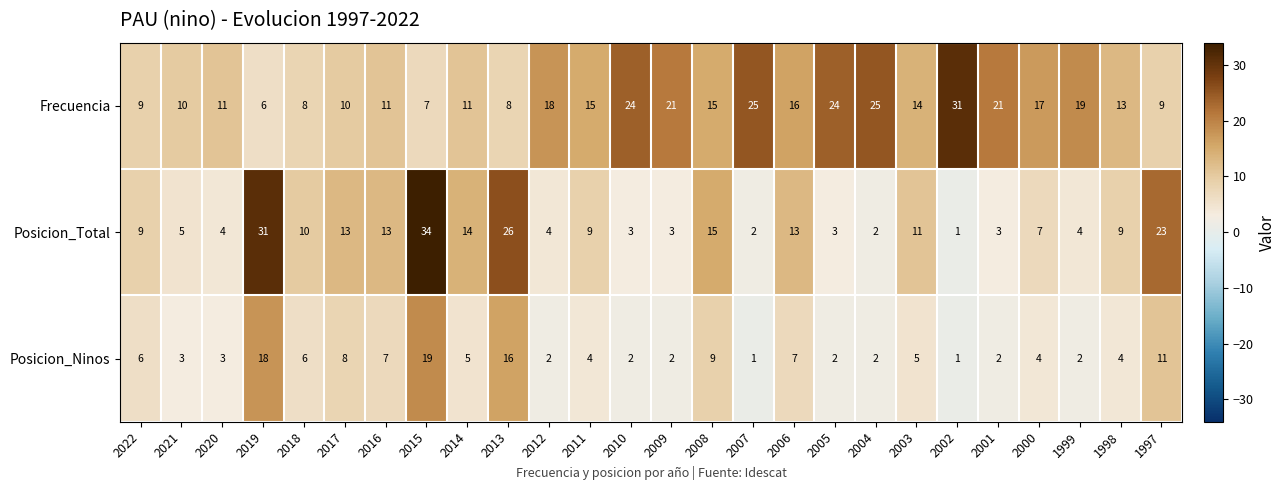

At which label is Frecuencia closest to 18?

2012